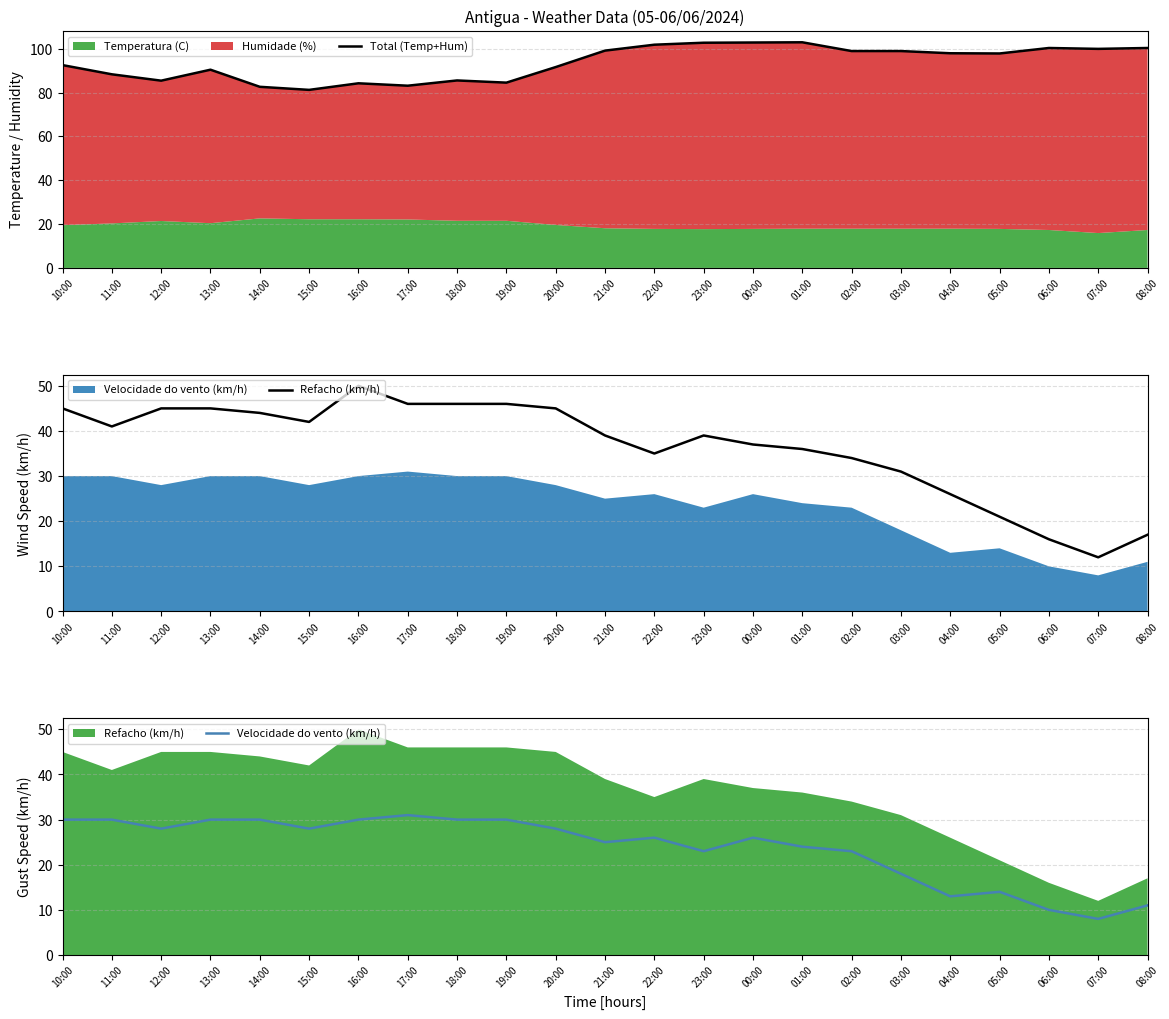

Which series has the widest spread of values?

Refacho (km/h)